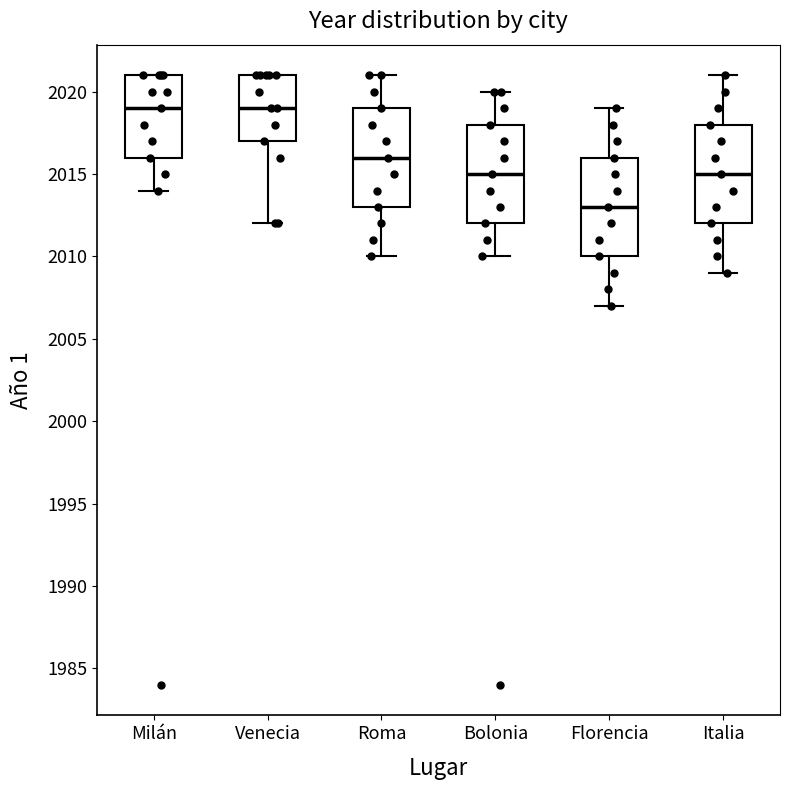

Reading left to right, read every box against the y-axis: the position of its median line, the range the box covers, and the ends of its whiskers. The values are not printed on the chart, so give them approximately, as read against the axis.

Milán: median 2019, box 2016 to 2021, whiskers 2014 to 2021
Venecia: median 2019, box 2017 to 2021, whiskers 2012 to 2021
Roma: median 2016, box 2013 to 2019, whiskers 2010 to 2021
Bolonia: median 2015, box 2012 to 2018, whiskers 2010 to 2020
Florencia: median 2013, box 2010 to 2016, whiskers 2007 to 2019
Italia: median 2015, box 2012 to 2018, whiskers 2009 to 2021